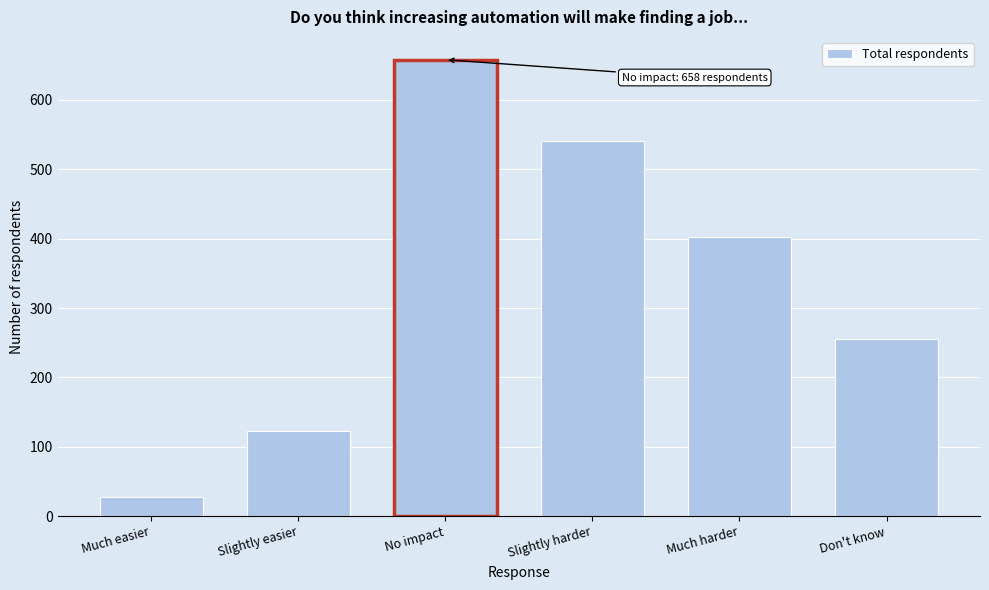

Reading left to right, what are all the values shown in this chart?

28	122	658	541	403	256